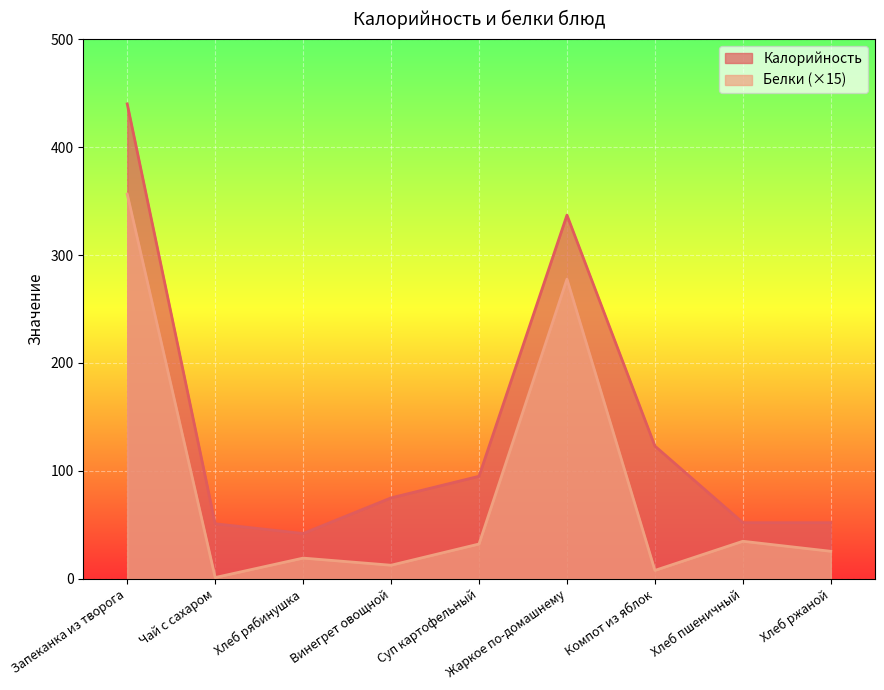

Where is Калорийность nearest to the value 241?

Жаркое по-домашнему